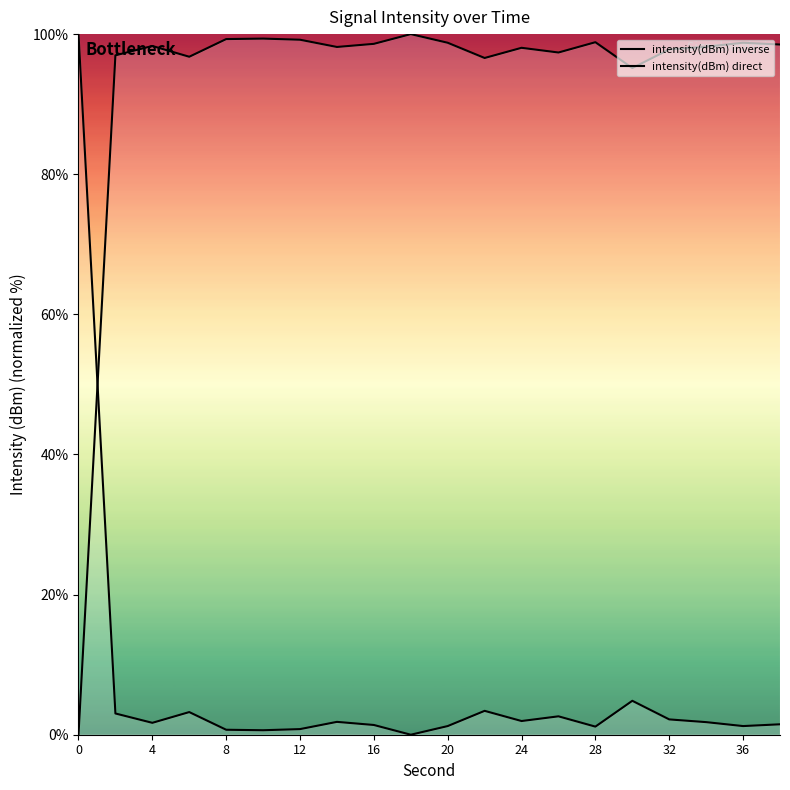

Which series reaches the minimum Y coordinate?

intensity(dBm) inverse